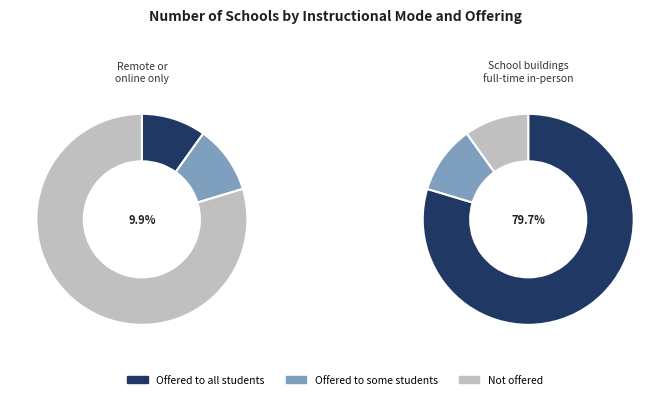

Rank the series by their maximum value, from lowest to highest.

Remote or online only, School buildings open with full-time in-person